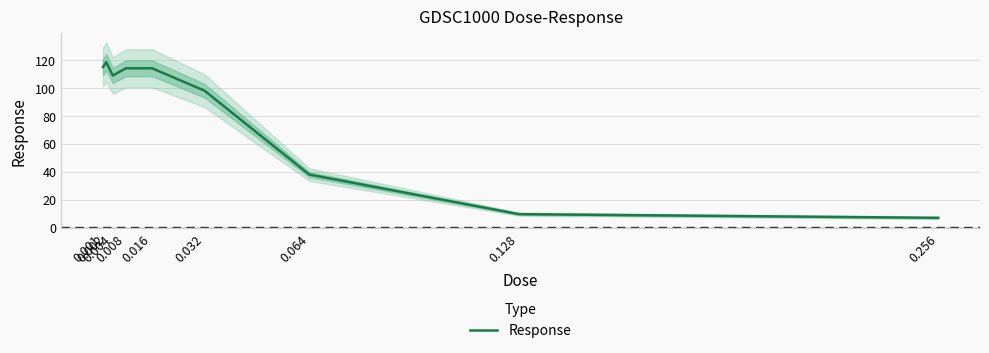

Reading left to right, extract all data points from this chart.

115.1	118.6	109.0	114.2	114.2	98.2	37.9	9.6	6.9